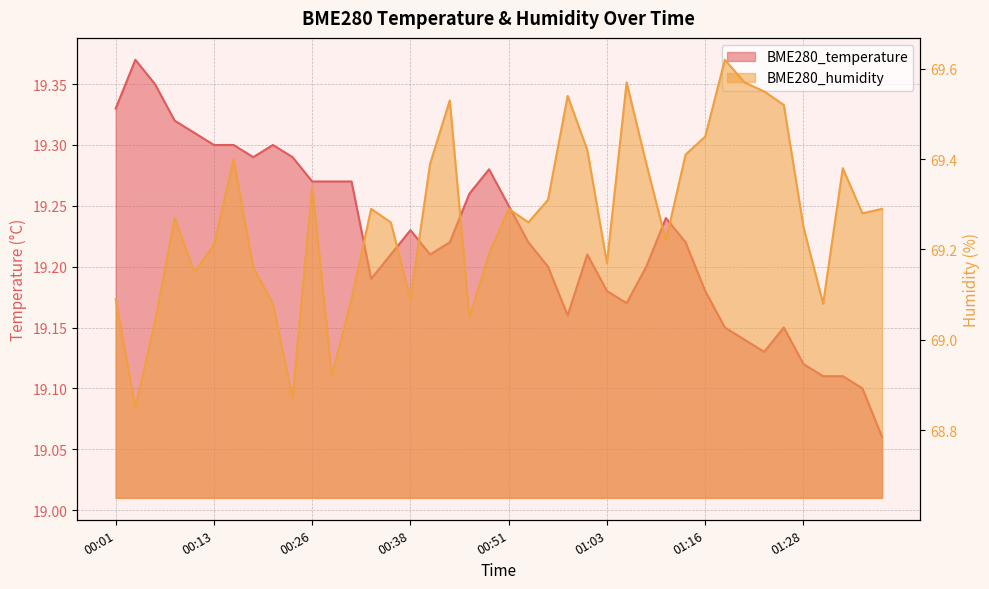

What is the sum of all BME280_humidity values?

2770.8